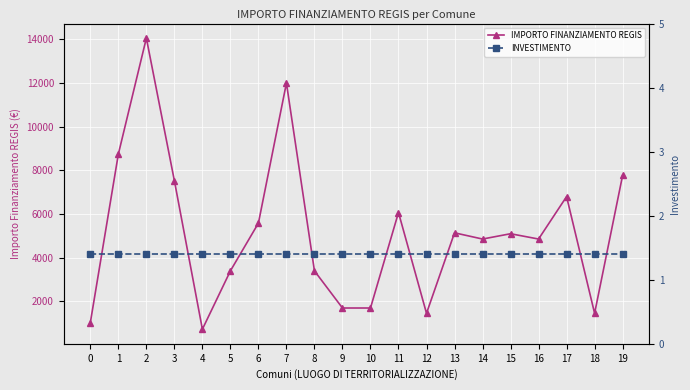

At which category does the chart reach its peak across all series?

2